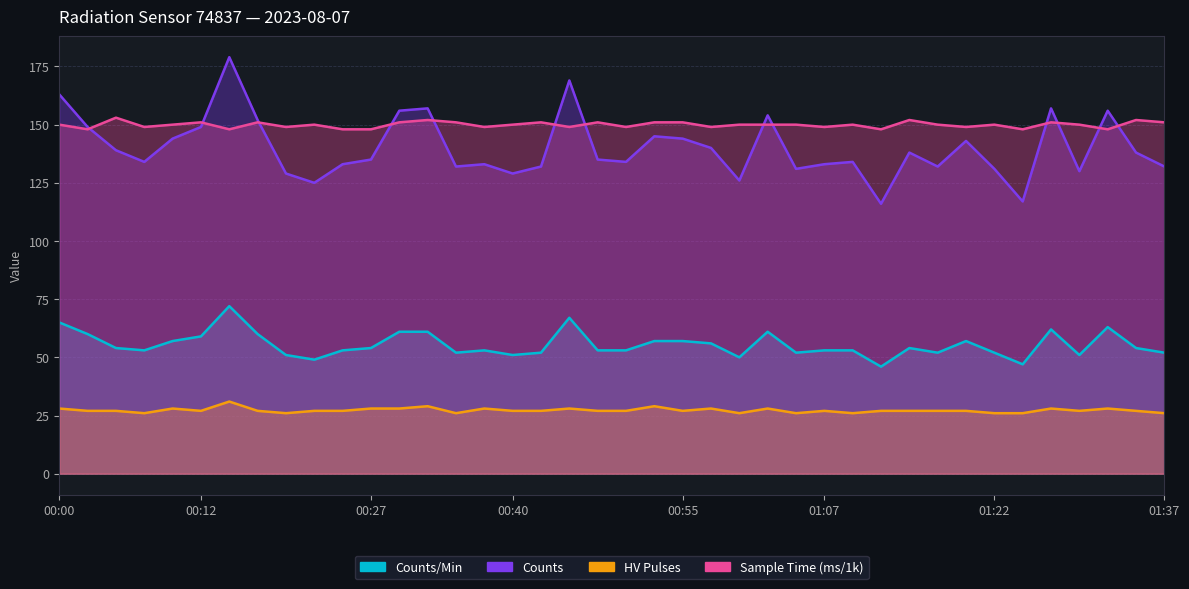

How many interior local valleys does the counts series have?

11